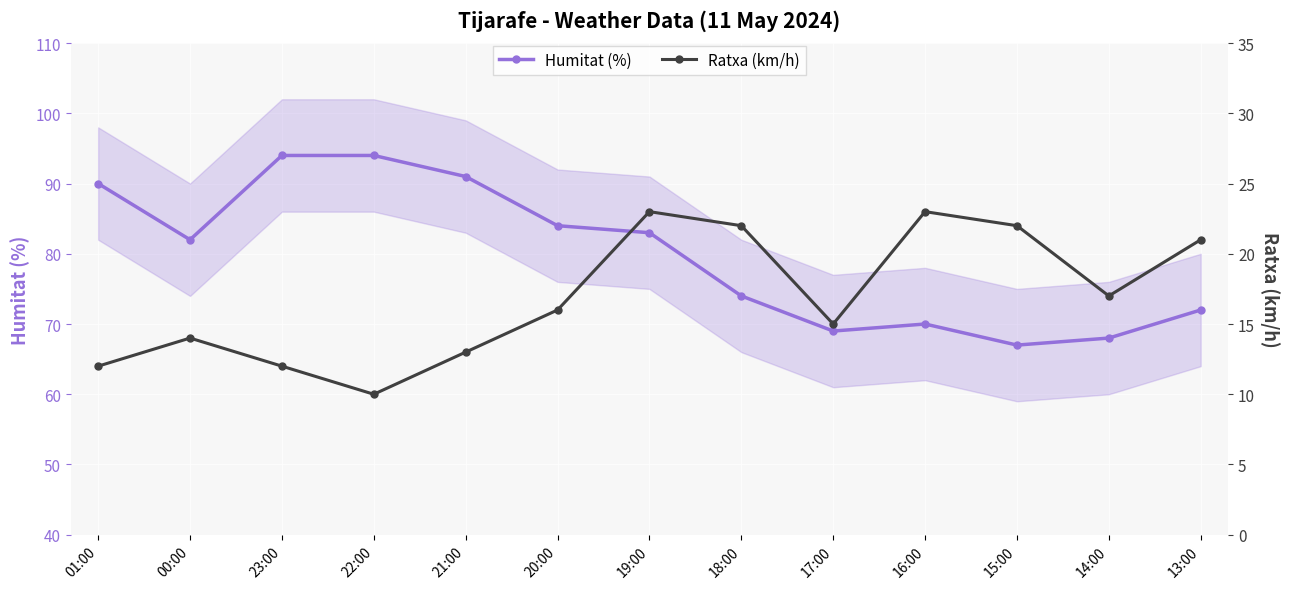

At which label does Ratxa (km/h) first exceed 16?

19:00